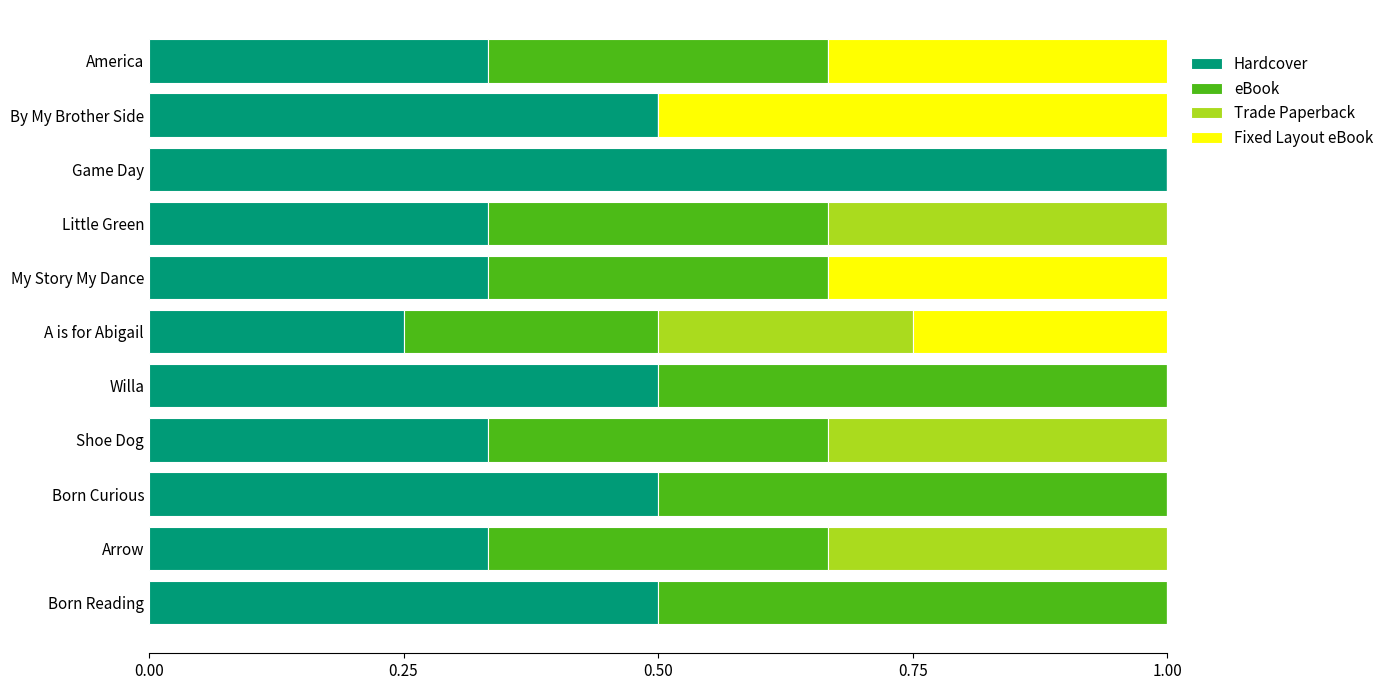

Is it true that Hardcover equals 0.1 at Arrow?

False